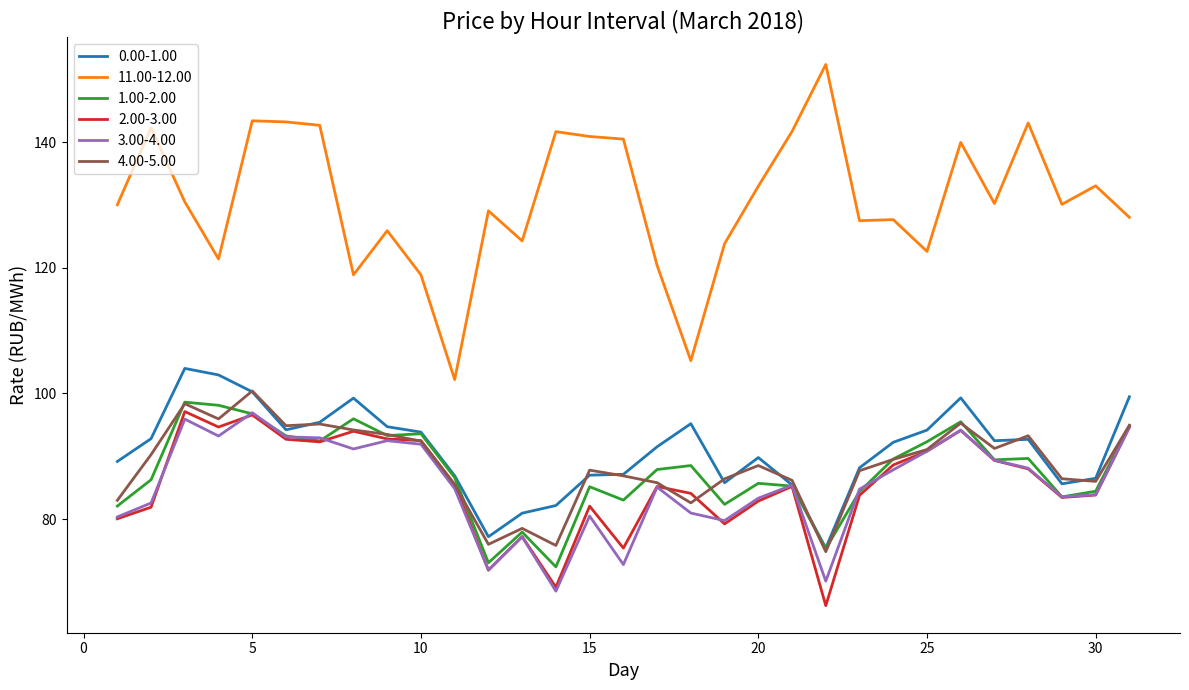

Which series has the largest range (max minus min)?

11.00-12.00